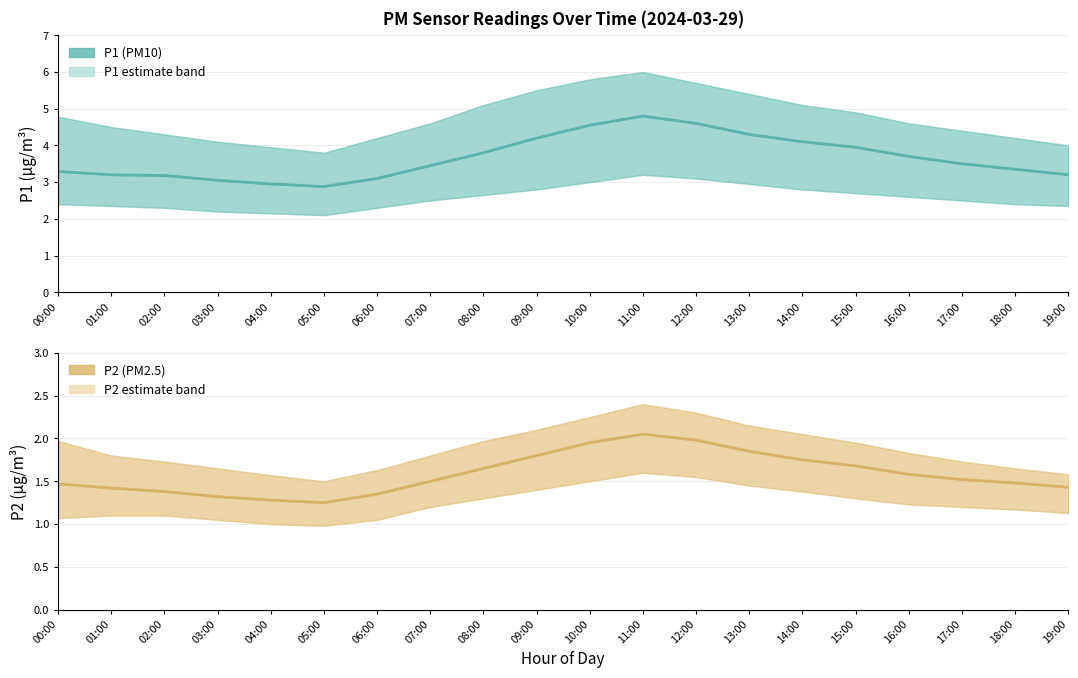

What are all the series names shown in the legend?

P1, P2